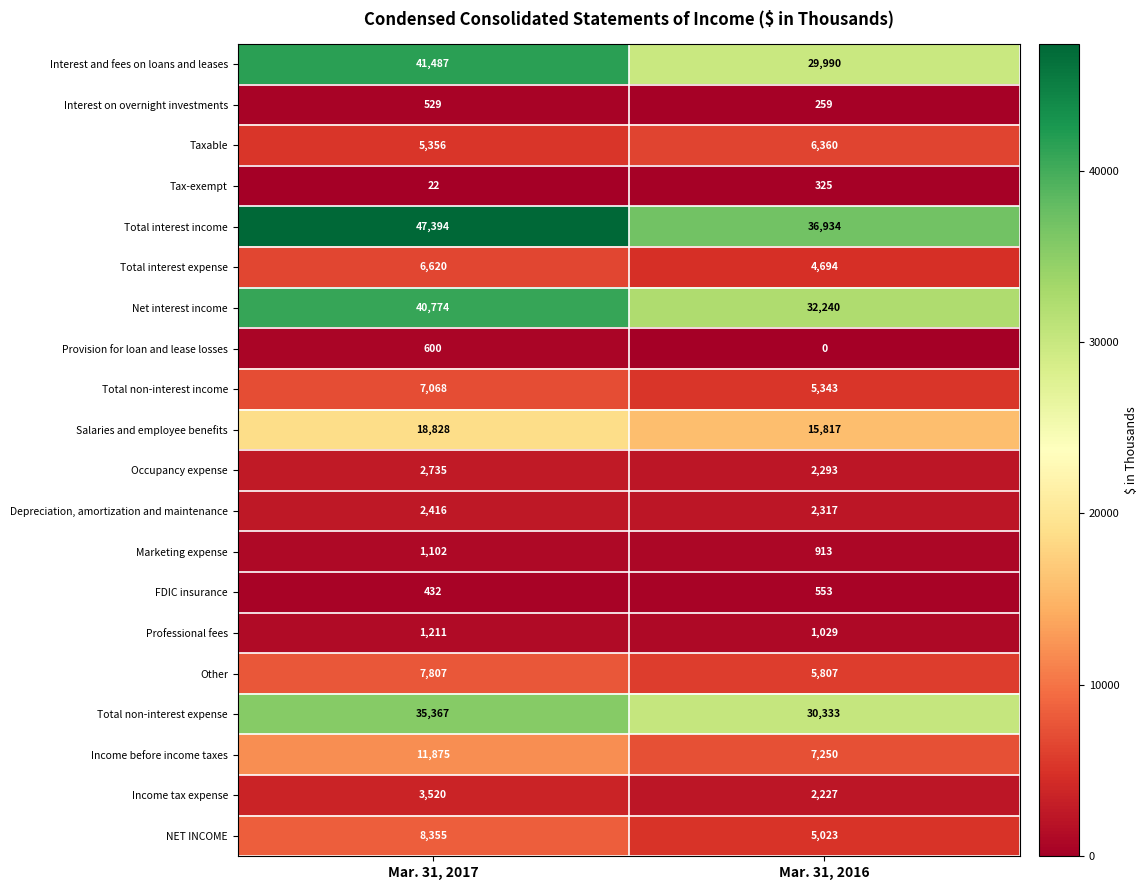

Which label corresponds to the smallest value in the chart?

Mar. 31, 2016